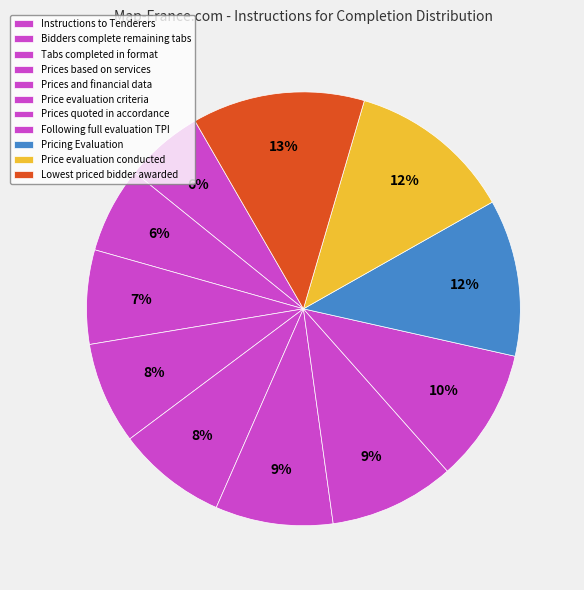

Is there any slice that represents more than half of the pie?

No